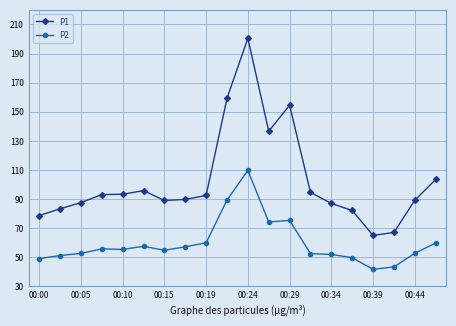

What is the average value of the P1 series?

102.2